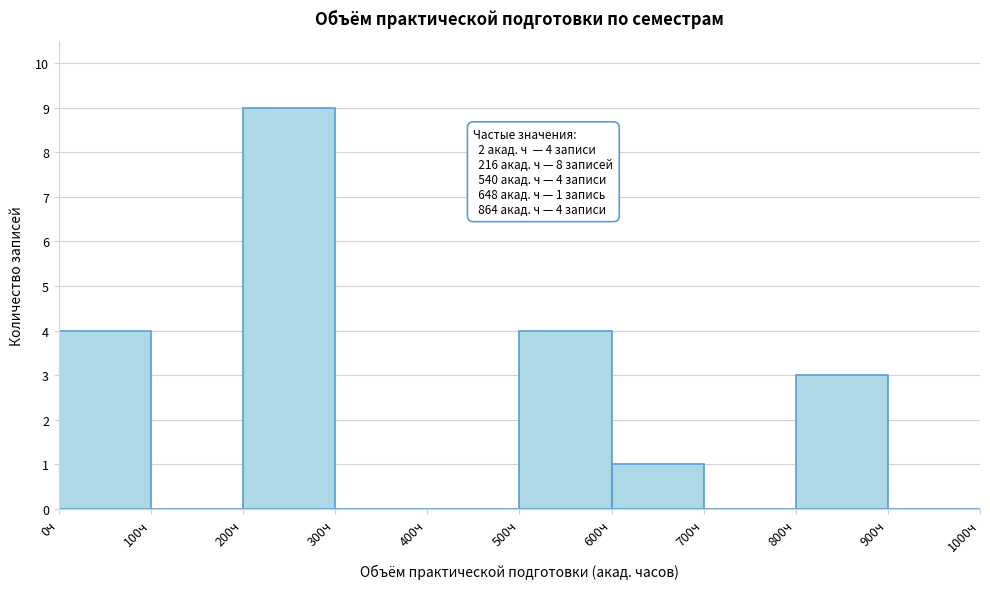

Over which range of the x-axis is the bar tallest?

200 to 300